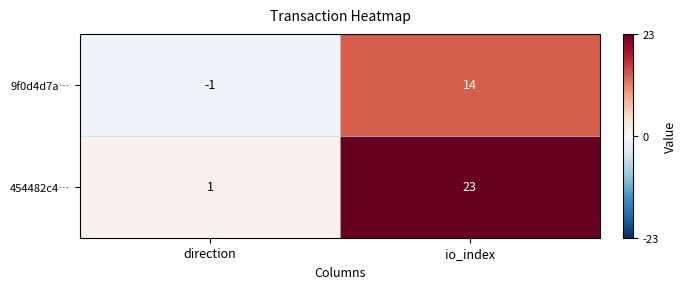

What is the smallest value displayed?

-1